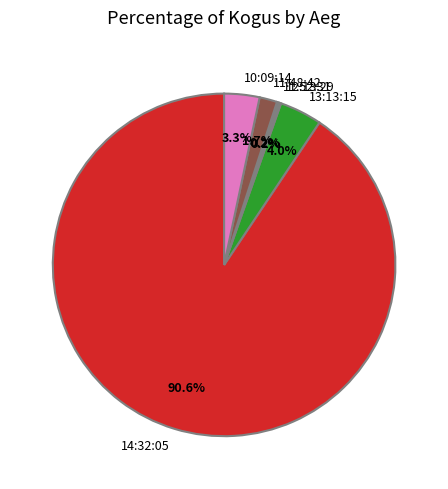

Is there any slice that represents more than half of the pie?

Yes